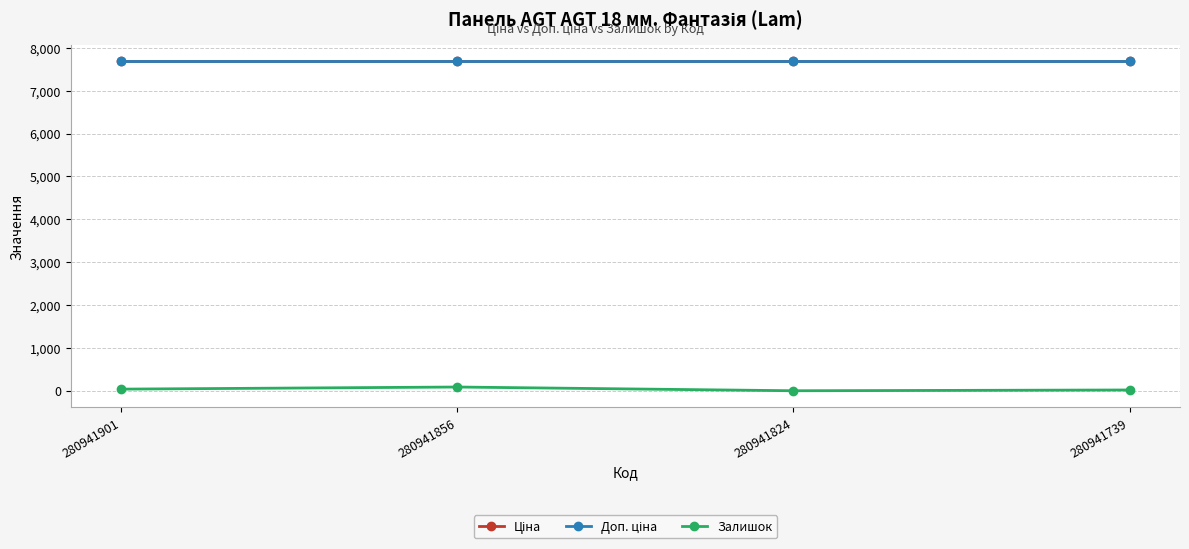

Where is Ціна nearest to the value 7687?

280941901